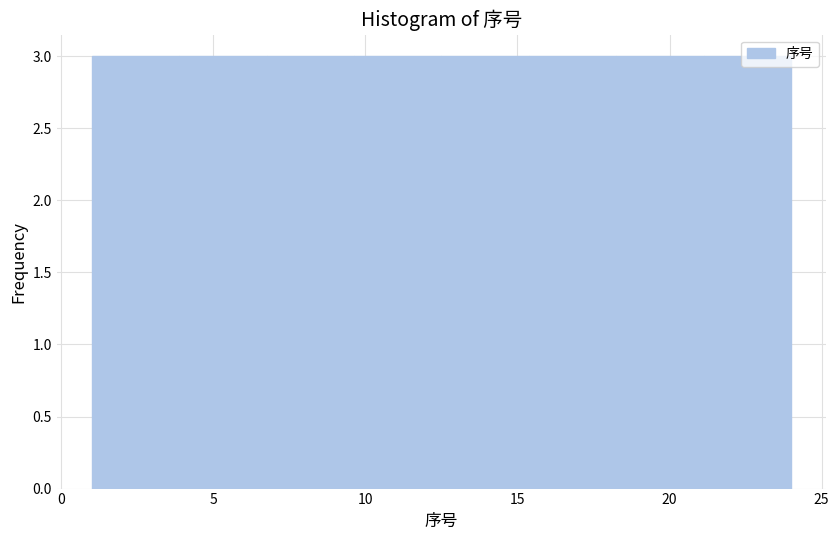

Reading left to right, list every bar in this chart as the range it spans on the x-axis followed by its height. Neither the bar edges nor the heights are printed on the chart, so give them approximately, as read against the axes.

1.0 to 4.0: 3
4.0 to 7.0: 3
7.0 to 9.5: 3
9.5 to 12.5: 3
12.5 to 15.5: 3
15.5 to 18.5: 3
18.5 to 21.0: 3
21.0 to 24.0: 3